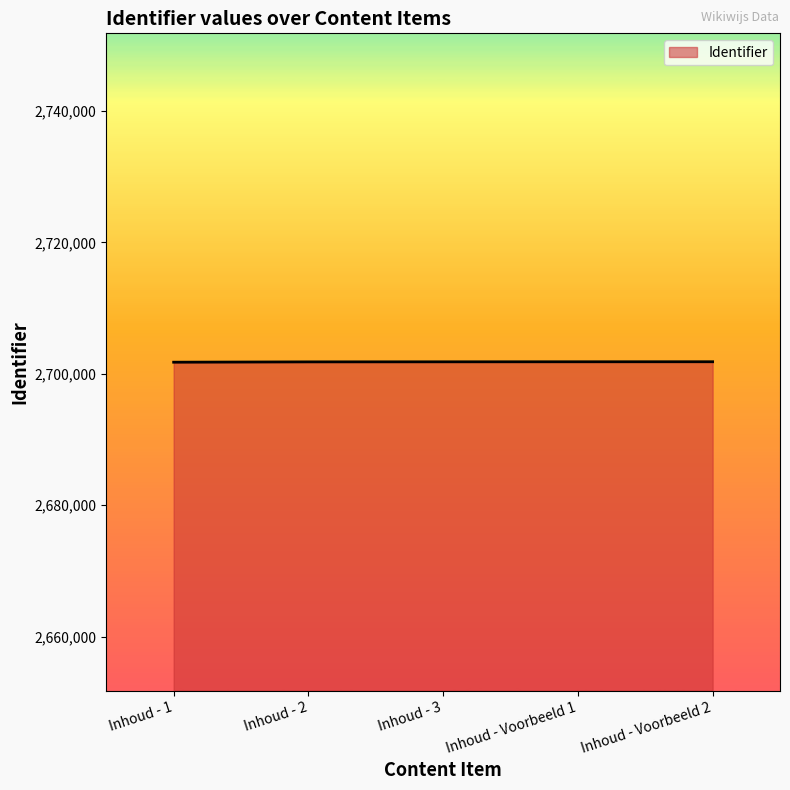

True or false: there are more than 2 points higher than both neighbors.

False